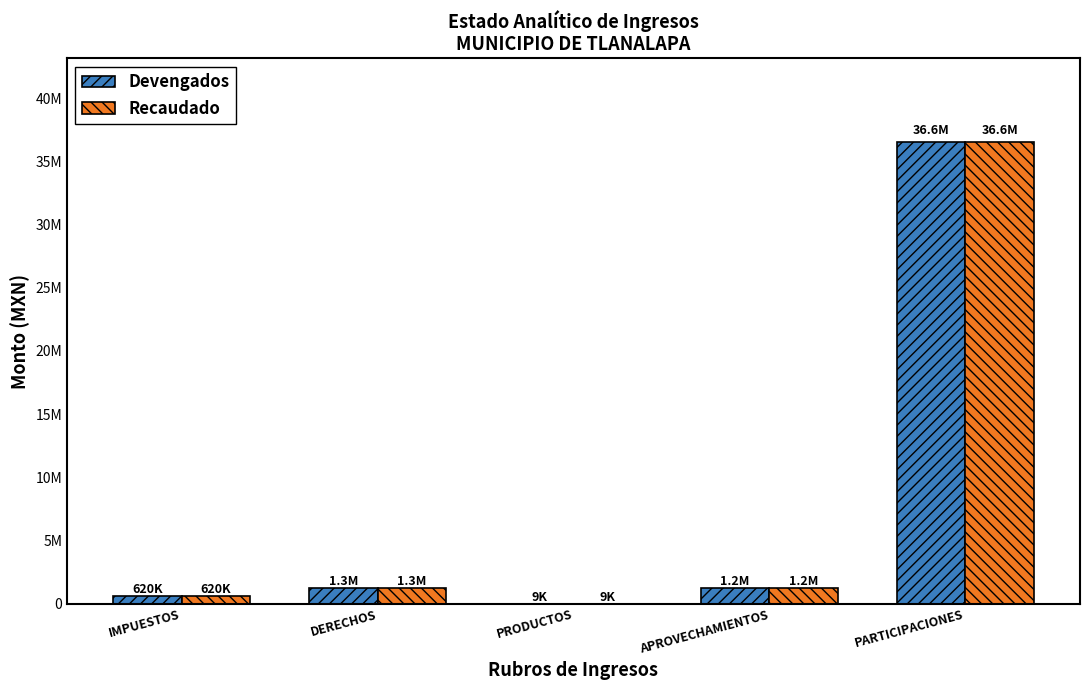

What is the label of the 3rd bar from the left?

PRODUCTOS